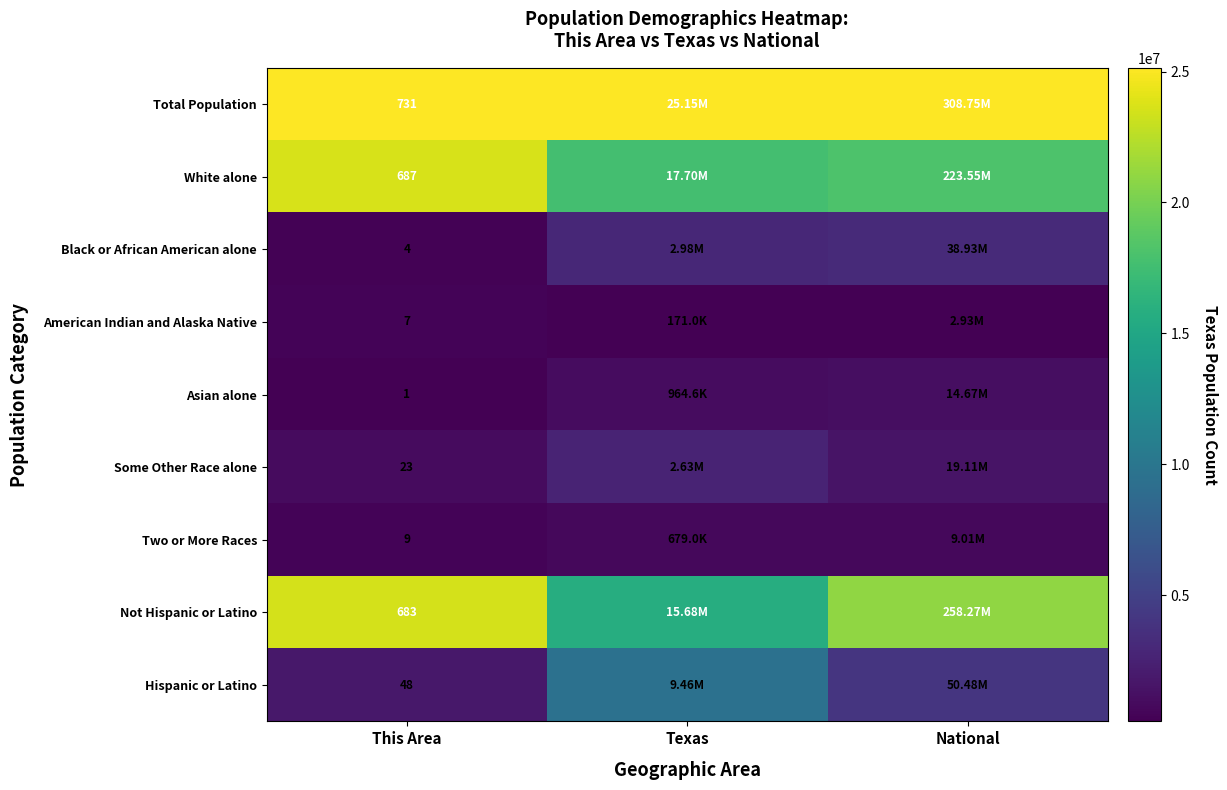

True or false: Not Hispanic or Latino has a value of 1.6 at This Area.

False